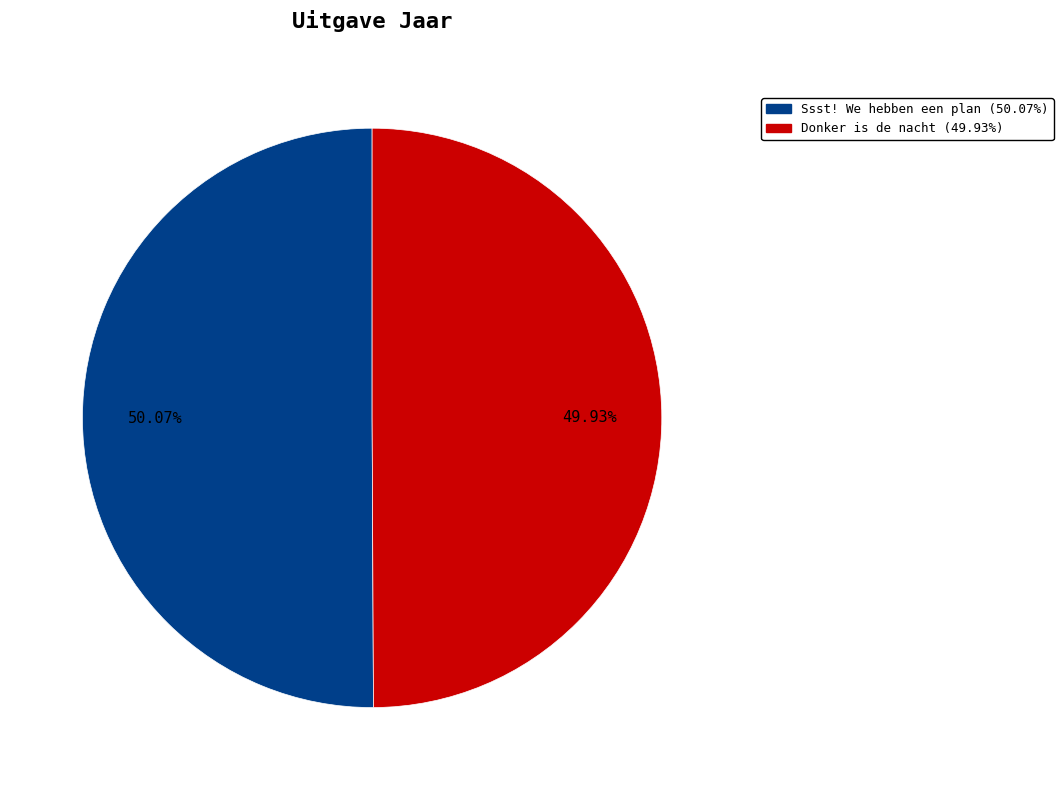

To the nearest percent, what percentage of the pie is Donker is de nacht?

50%